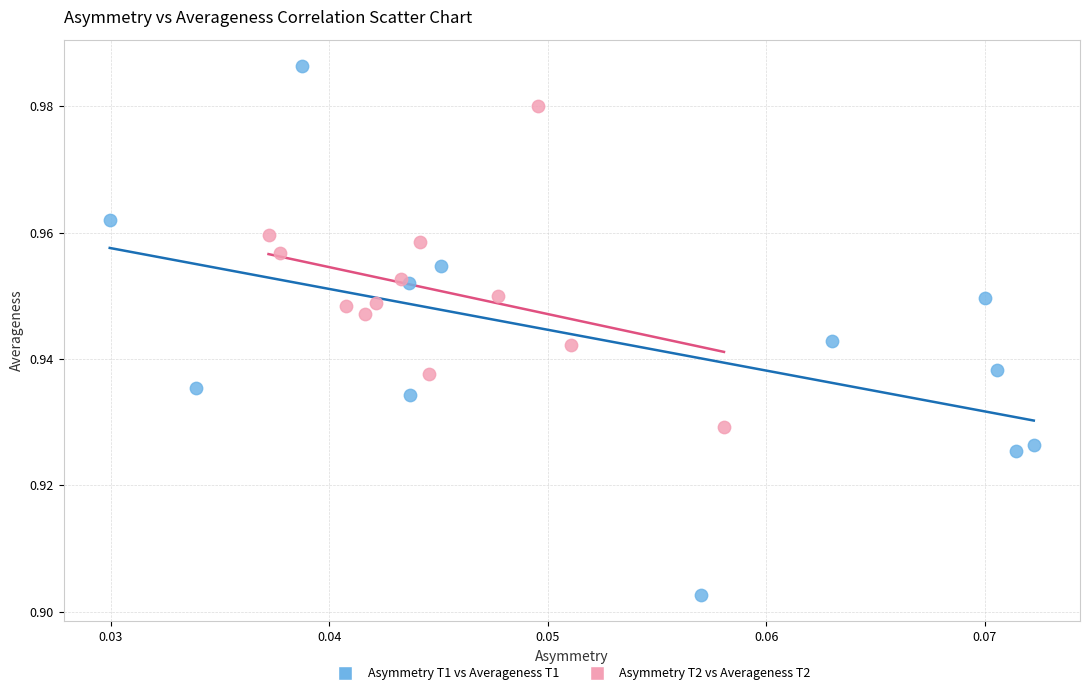

Which series contains the lowest Y value?

Asymmetry T1 vs Averageness T1